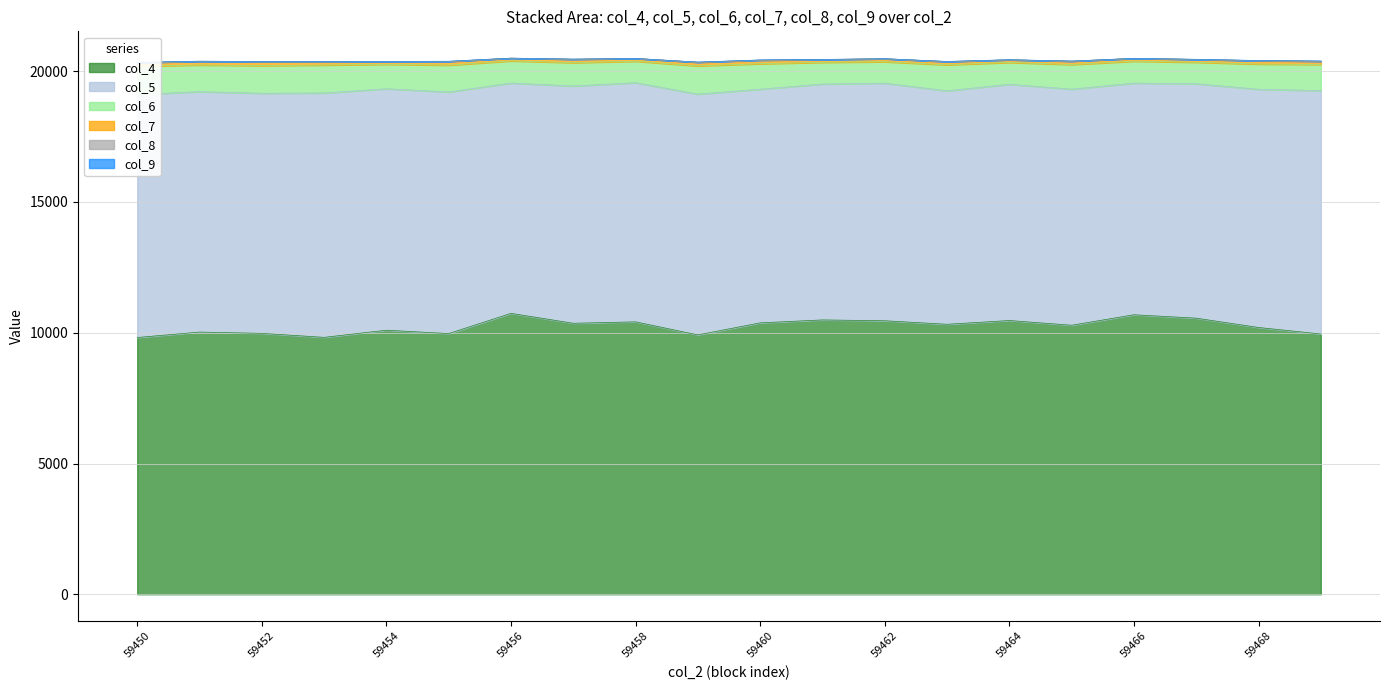

Between which two adjacent categories do col_9 and col_8 first intersect?

59453 and 59454